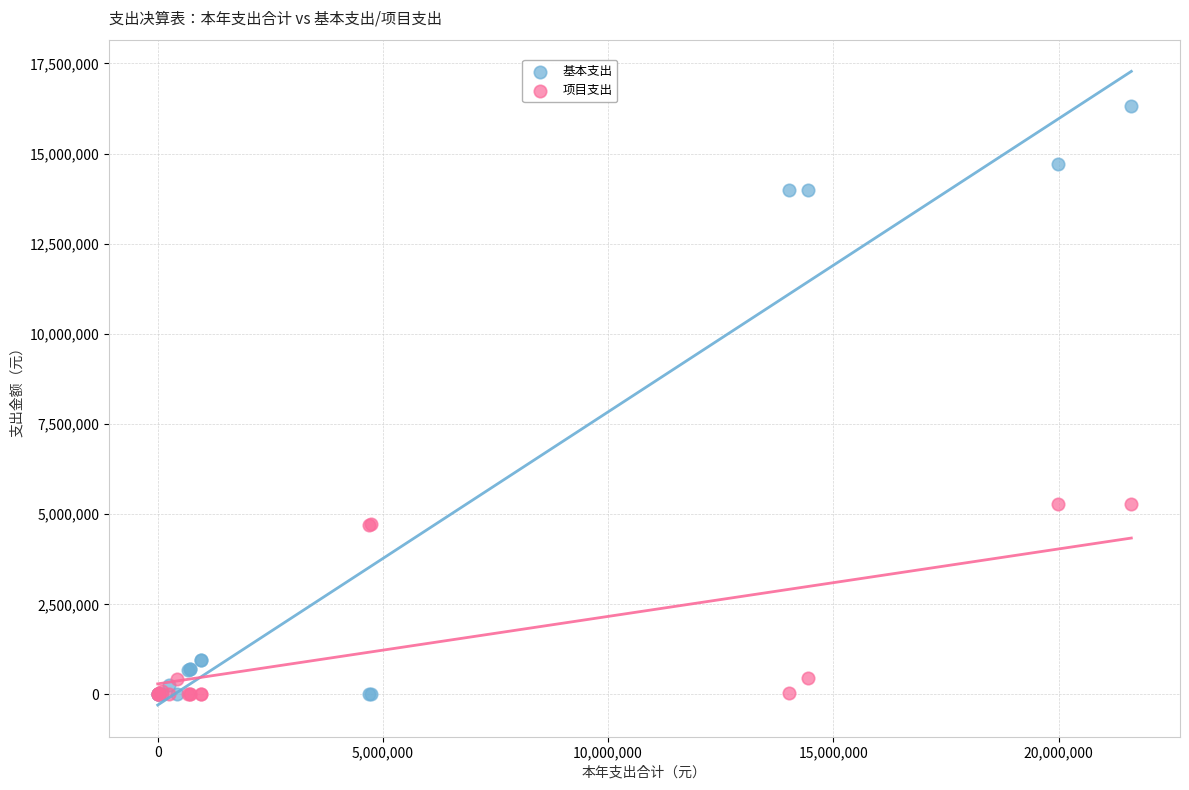

Which series has the largest Y range (max minus min)?

基本支出